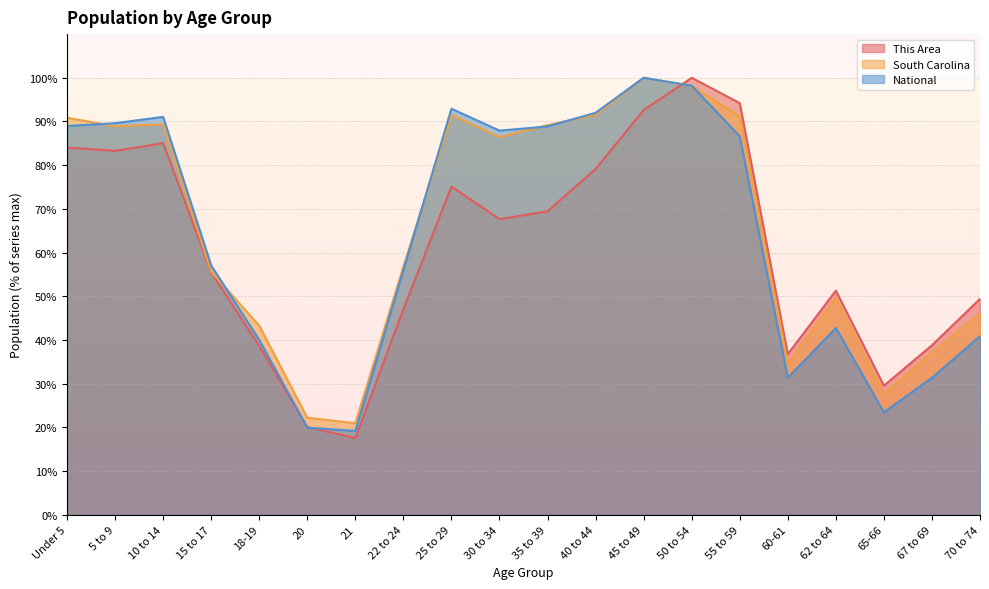

What are all the series names shown in the legend?

This Area, South Carolina, National